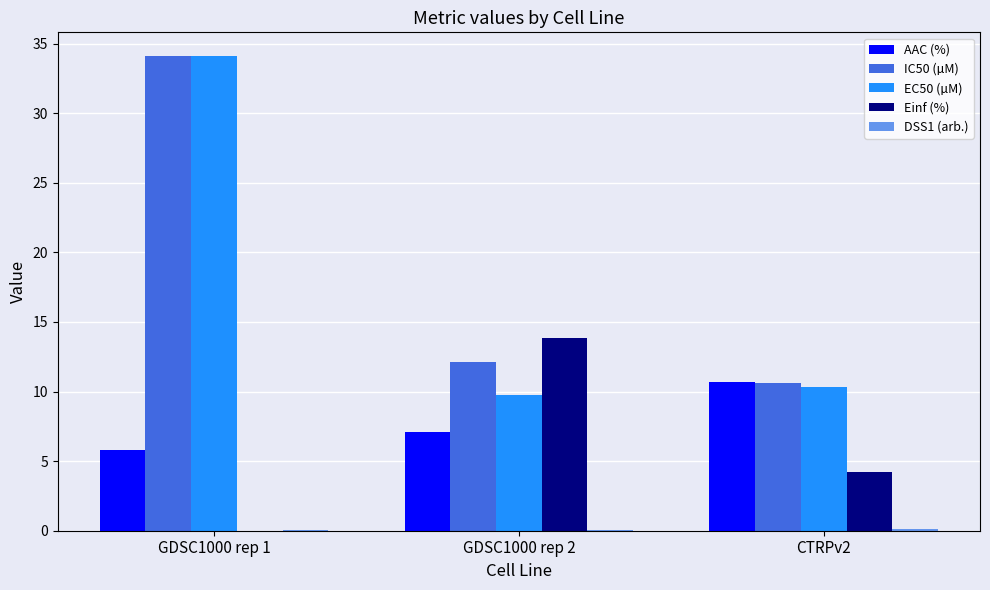

Between GDSC1000 rep 2 and CTRPv2, which series saw the biggest shift?

Einf (%)